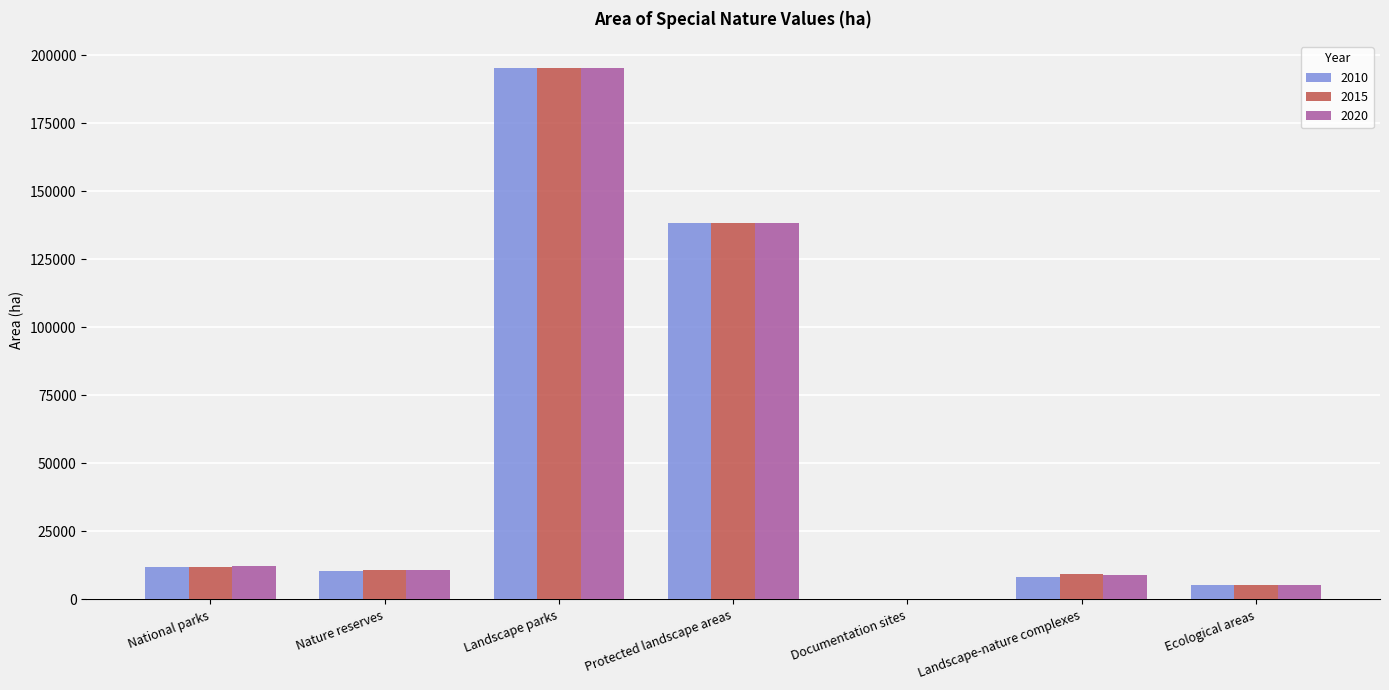

What is the highest value of the 2020 series?

195397.4